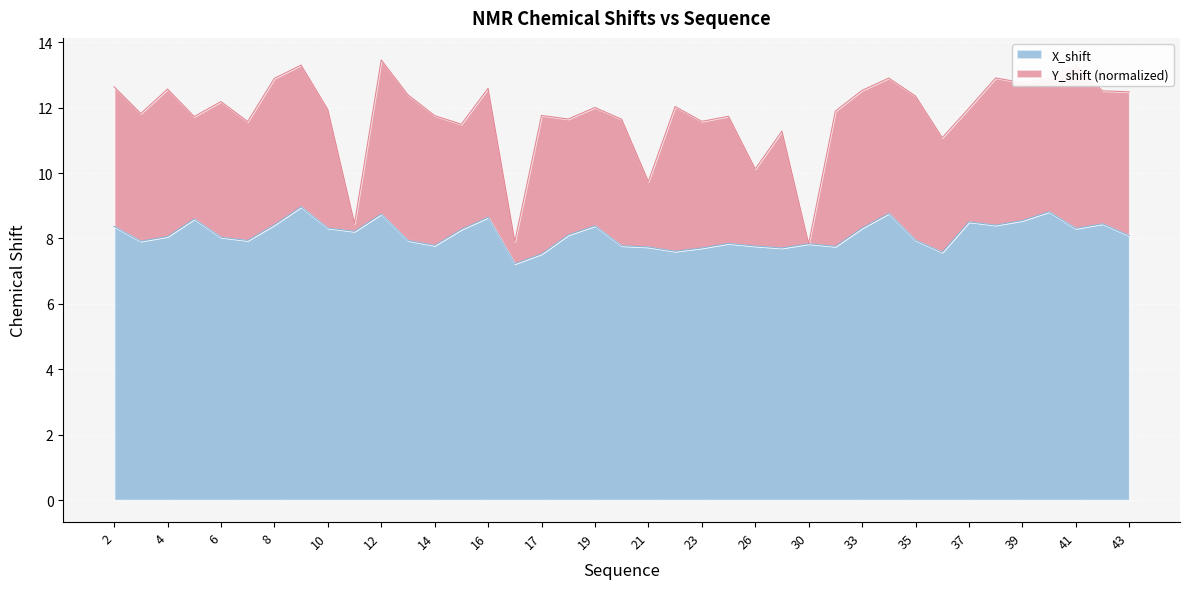

At which category does the data reach its first local valley?

3